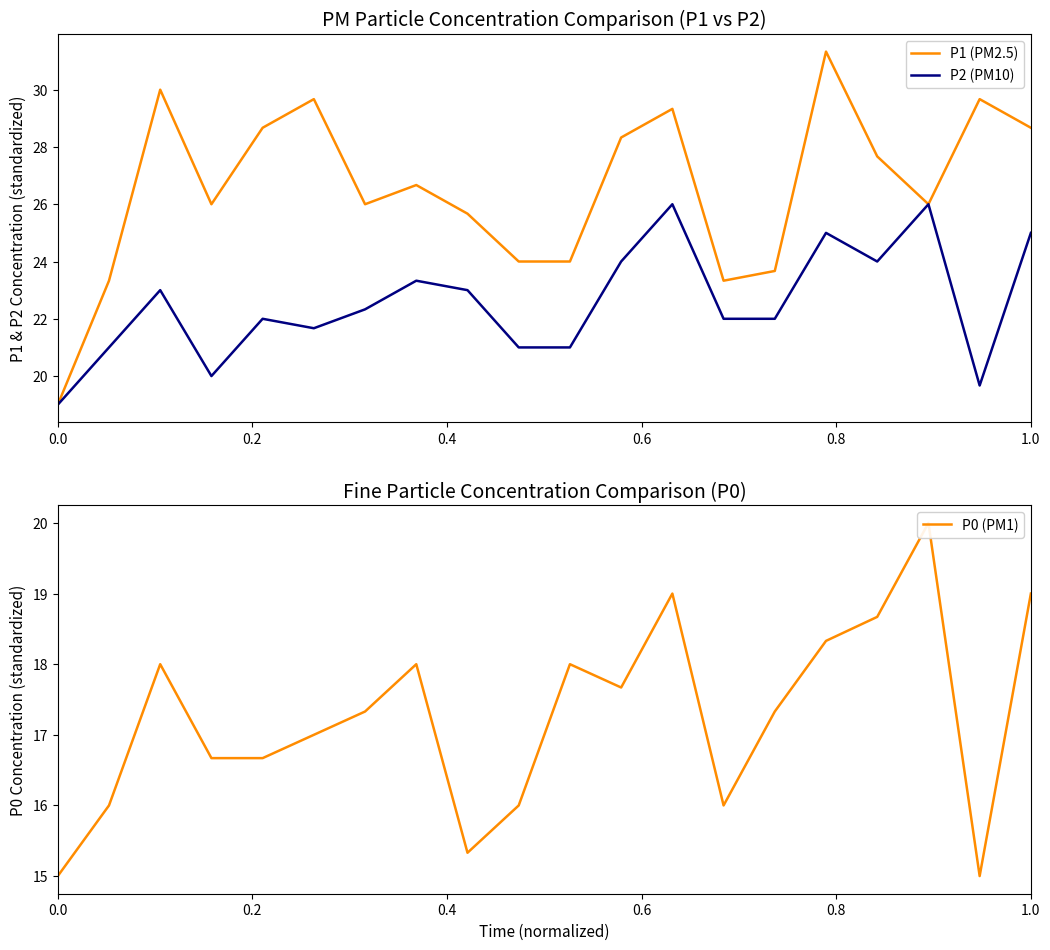

True or false: P0 (PM1) and P2 (PM10) cross at least once.

False